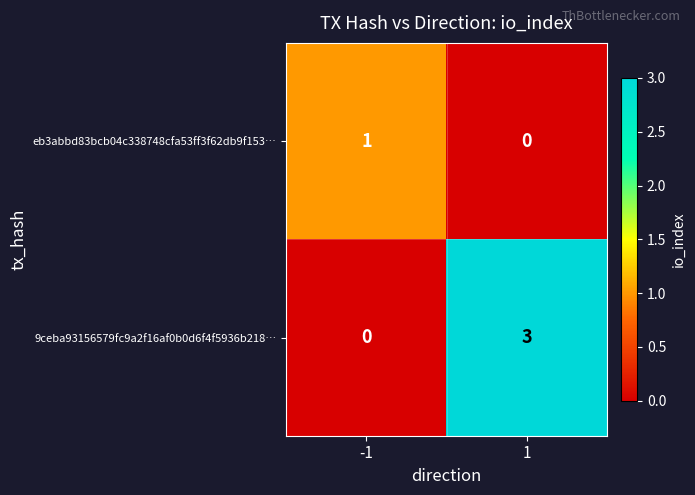

Reading right to left, list all the values displayed in this chart.

eb3abbd83bcb04c338748cfa53ff3f62db9f153…: 0	1
9ceba93156579fc9a2f16af0b0d6f4f5936b218…: 3	0